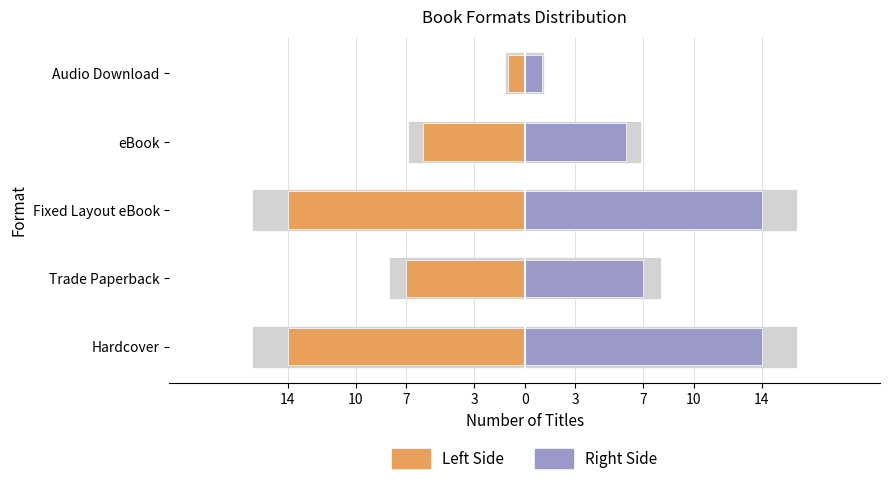

Which series has the largest total across all categories?

Right Side